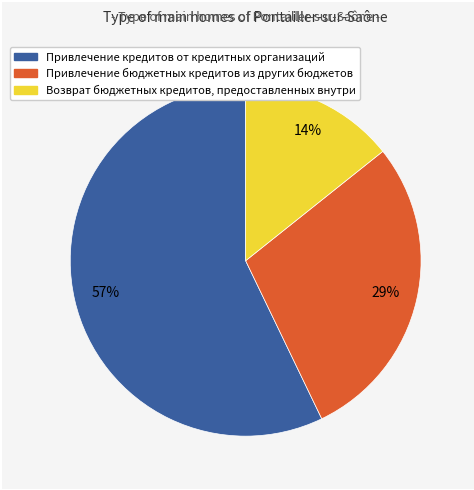

Combined, do Возврат бюджетных кредитов, предоставленных внутри and Привлечение бюджетных кредитов из других бюджетов account for over 50%?

No